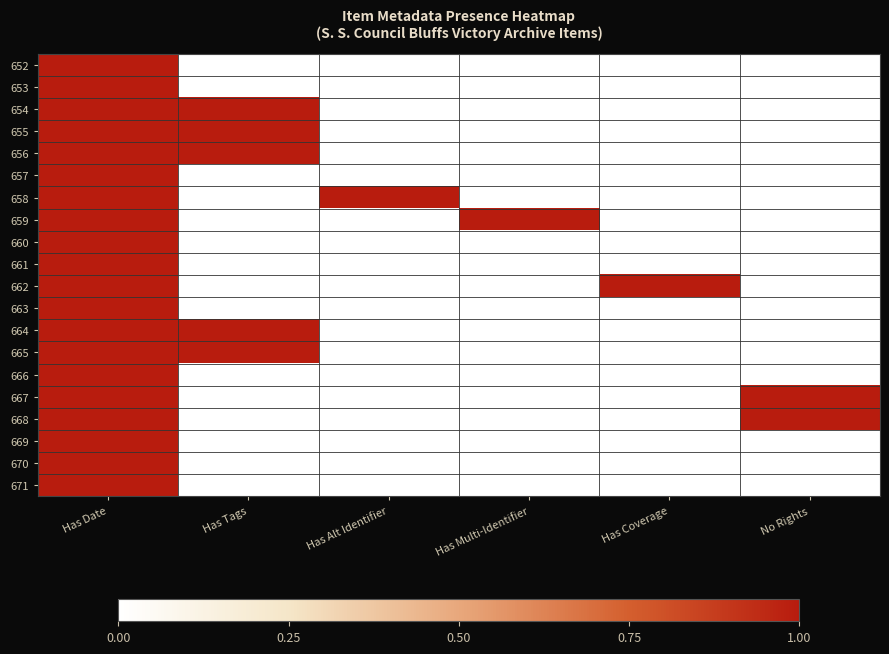

Which has a higher value, Has Multi-Identifier or No Rights?

Has Multi-Identifier